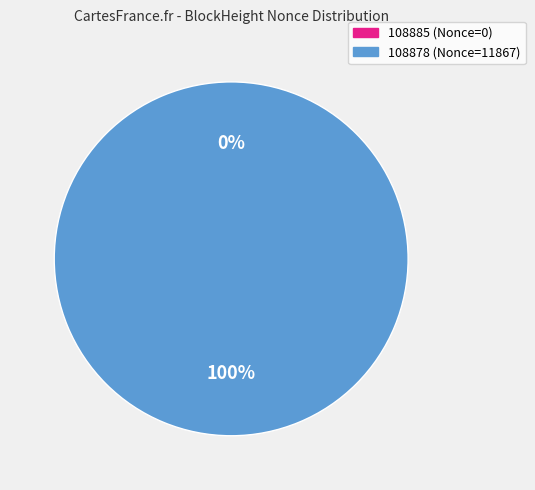

What is the total percentage of 108885 and 108878?

100.0%